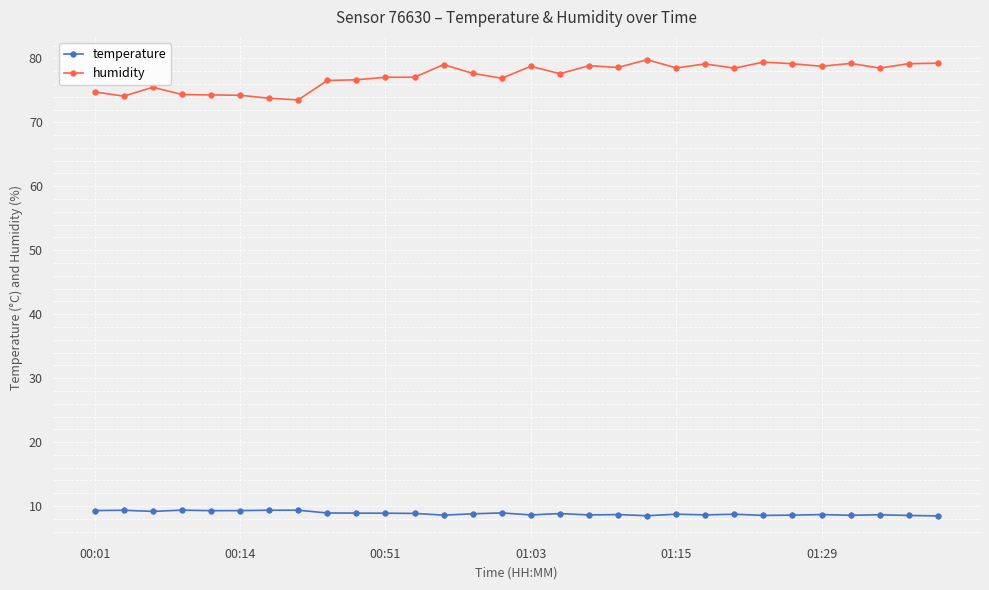

What are all the series names shown in the legend?

temperature, humidity